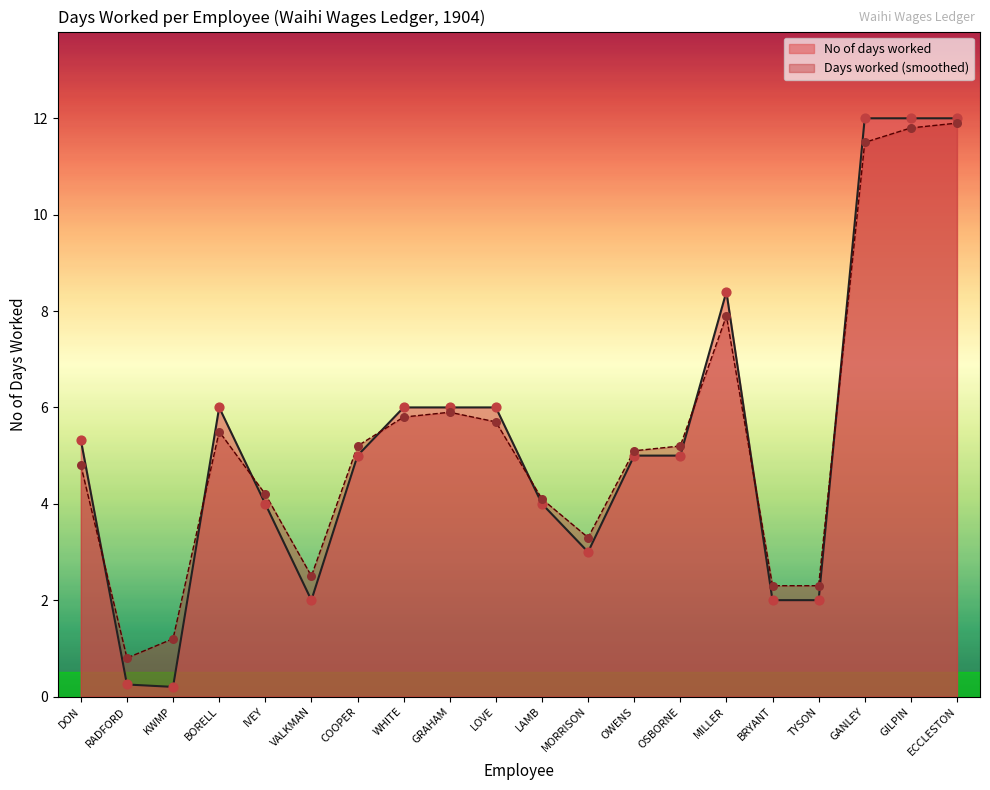

At how many categories does at least one series exceed 7?

4